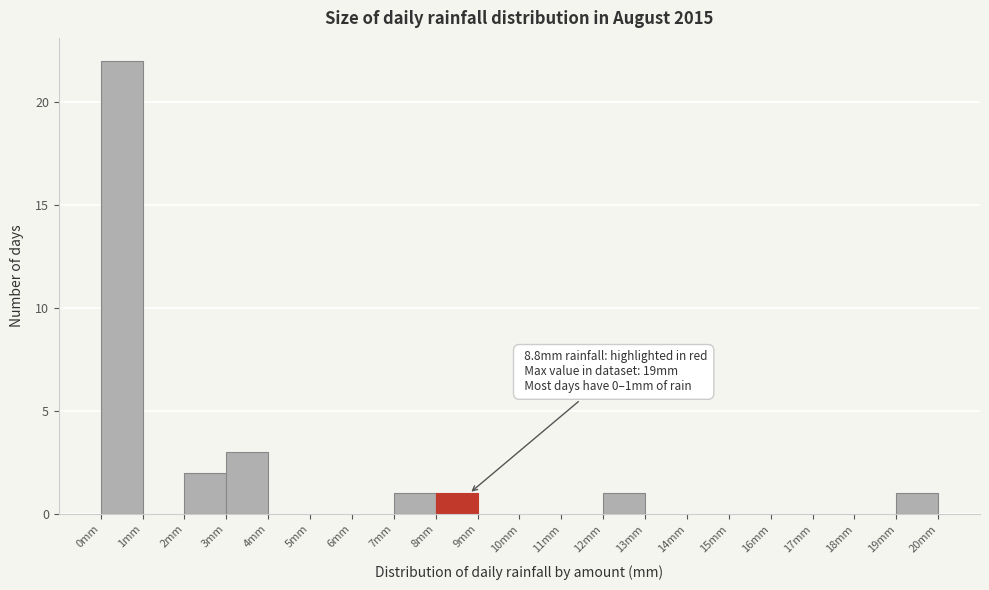

Which range on the x-axis has the tallest bar?

0 to 1